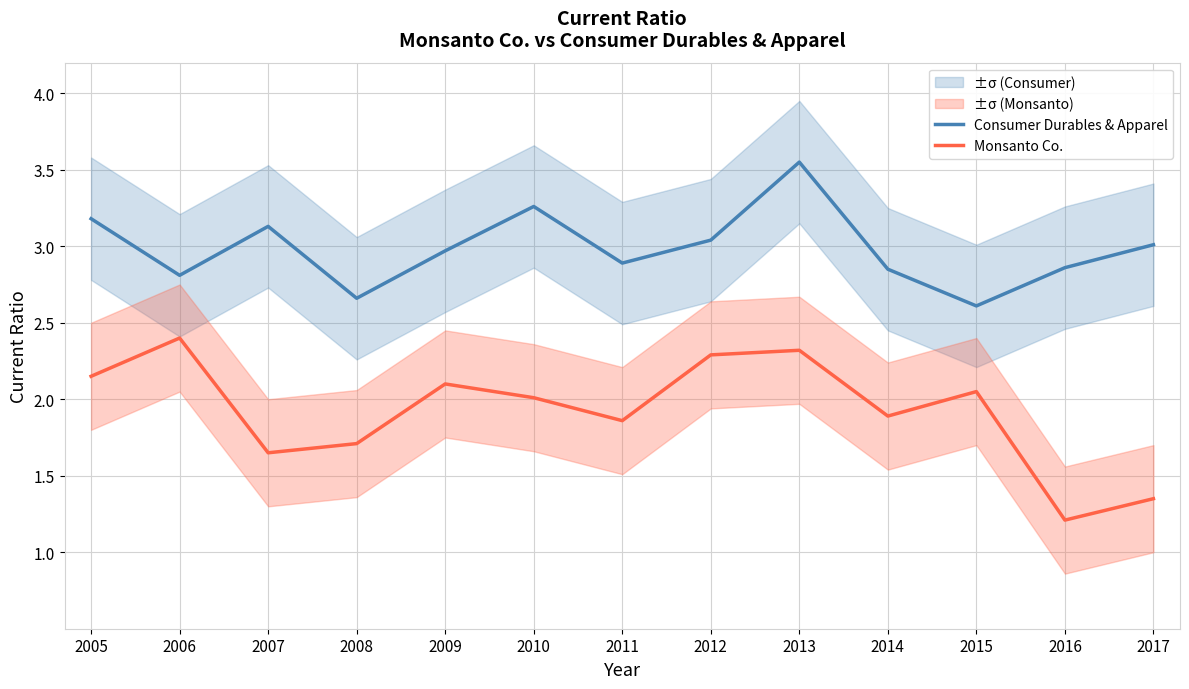

What is the sum of all Monsanto Co. values?

25.0